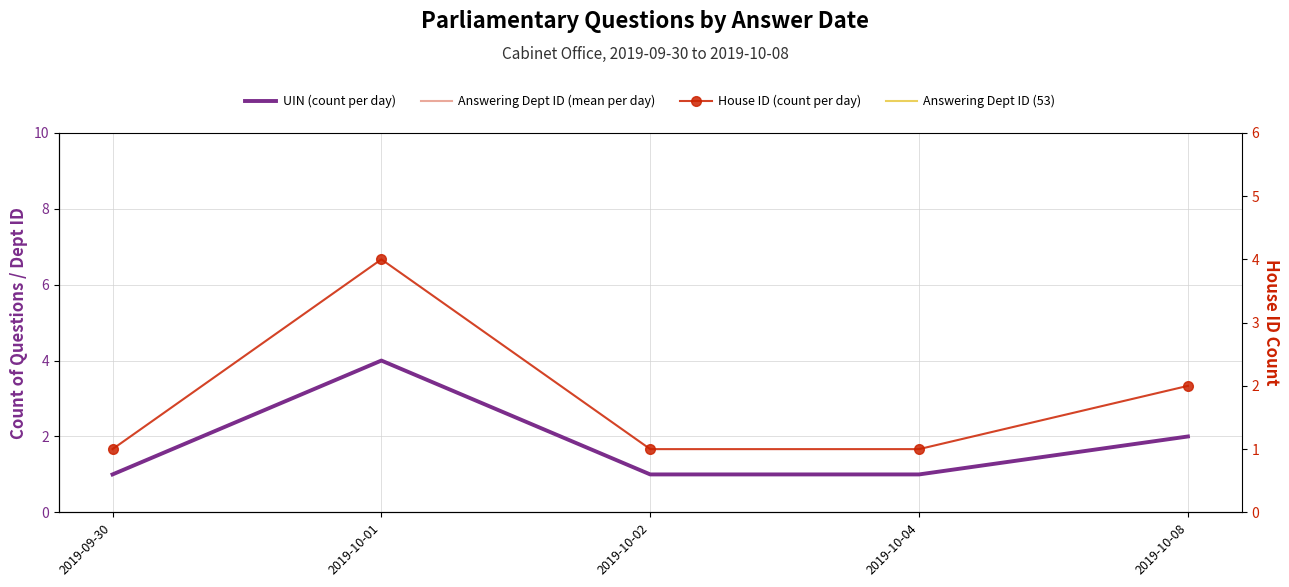

Which series has the largest Y range (max minus min)?

UIN (count per day)